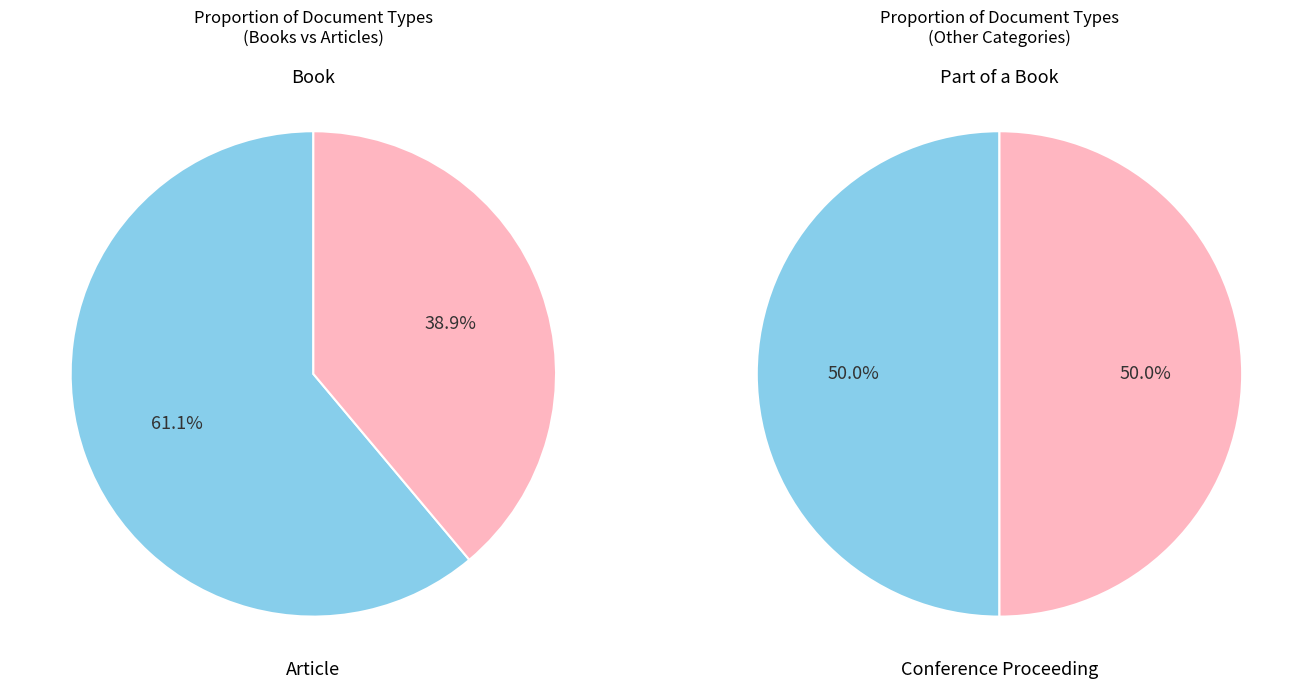

How many slices are in this pie chart?

4